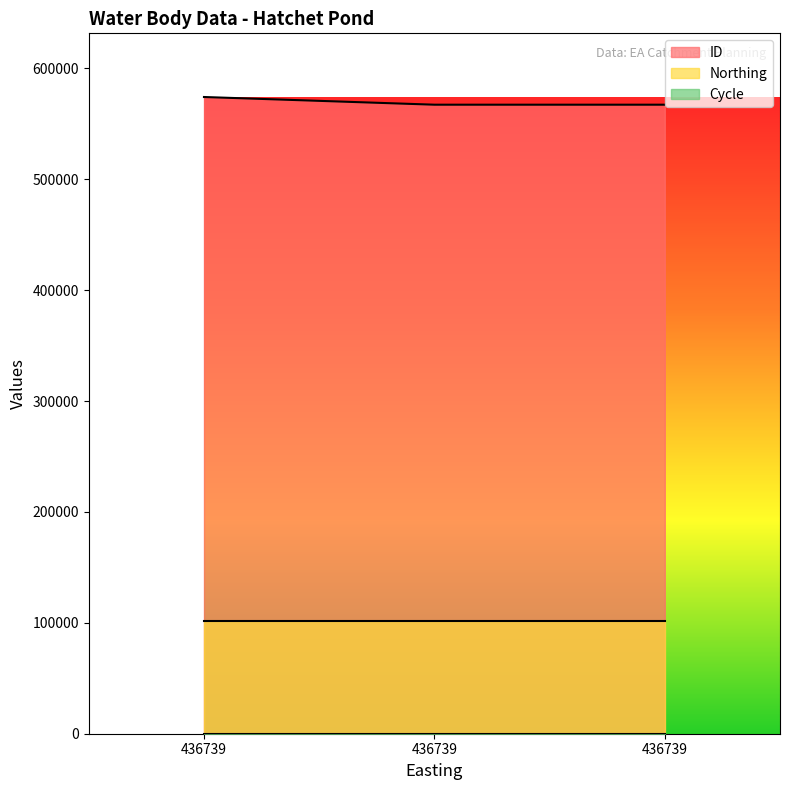

At which label is Cycle closest to 3?

436739